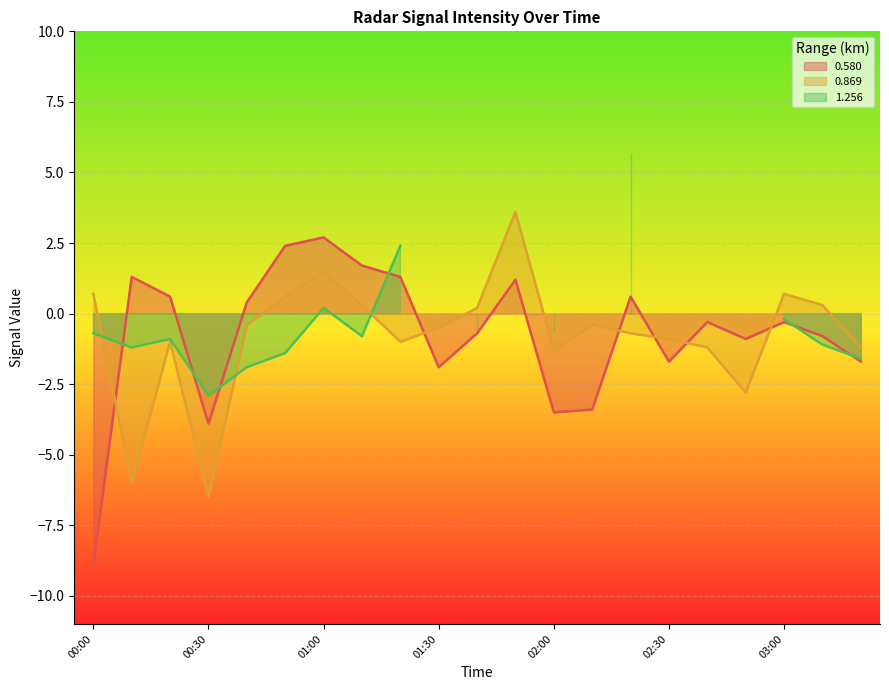

Is it true that 0.869 equals -0.9 at 02:30?

True